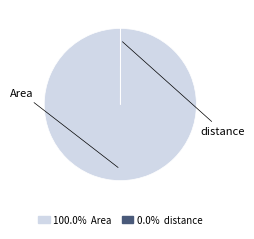

Does any single category account for the majority?

Yes